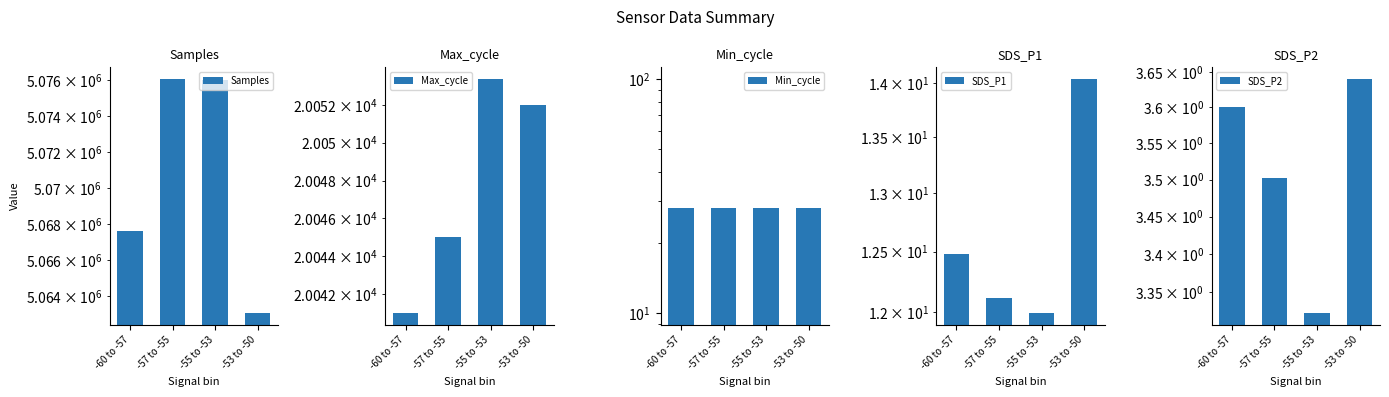

What is the label of the 1st bar from the right?

-53 to -50